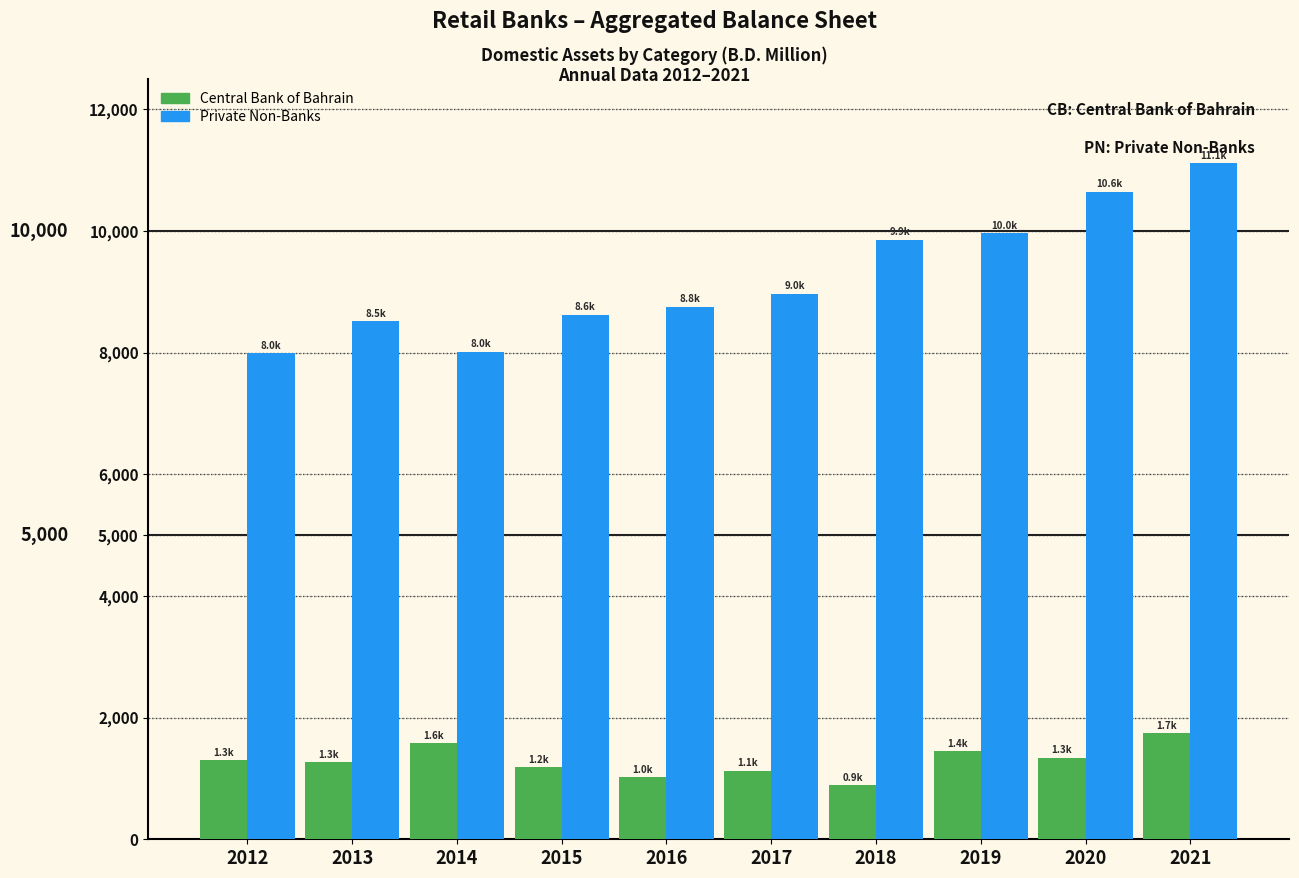

What value does the Central Bank of Bahrain series have at 2018?

889.0